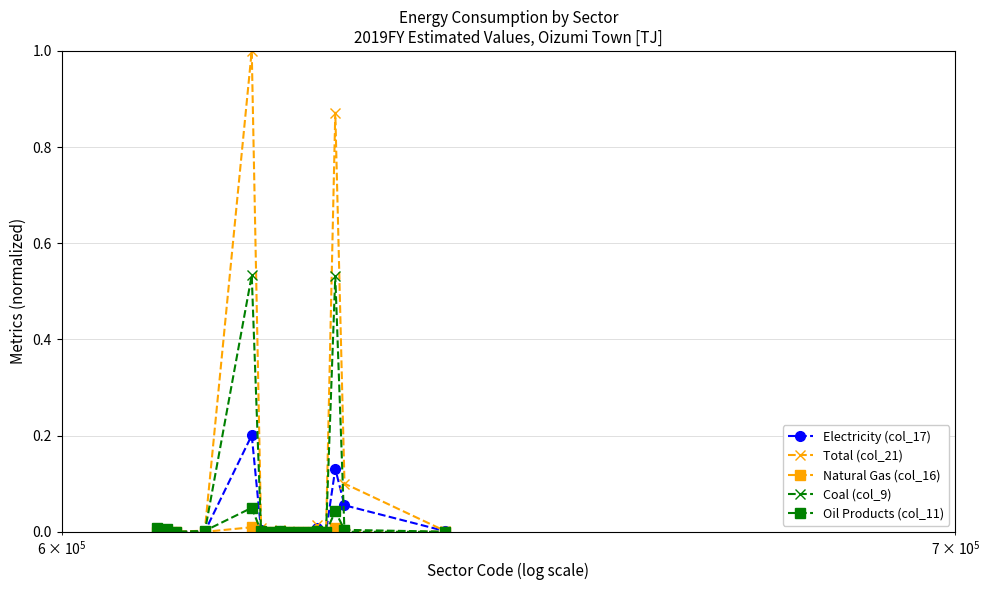

Which series has the largest range (max minus min)?

Total (col_21)